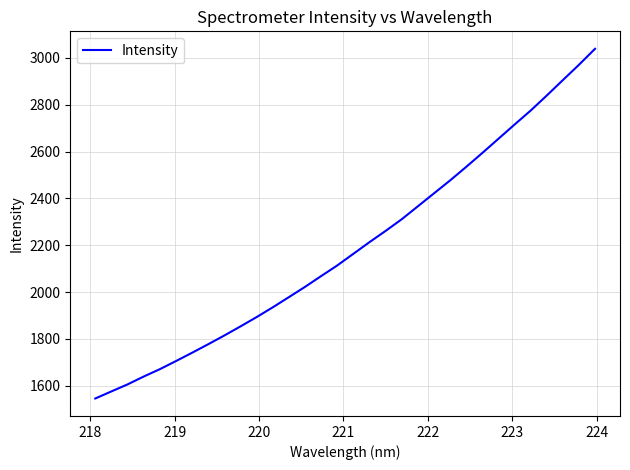

What is the difference between the second highest and minimum values?

1424.5